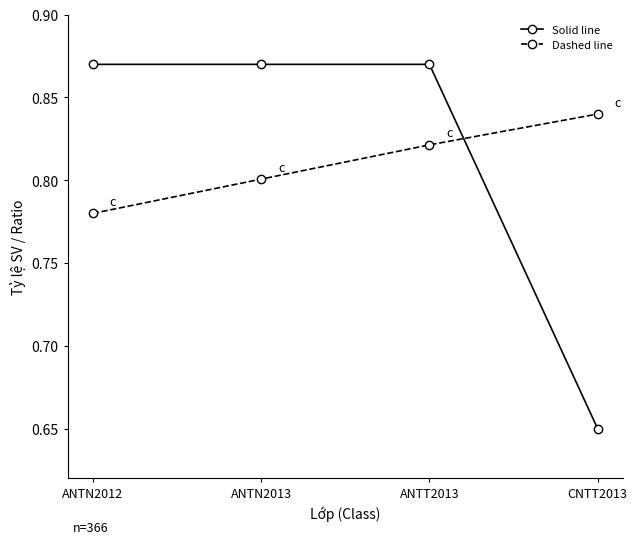

True or false: Solid line has more than 1 points higher than both neighbors.

False